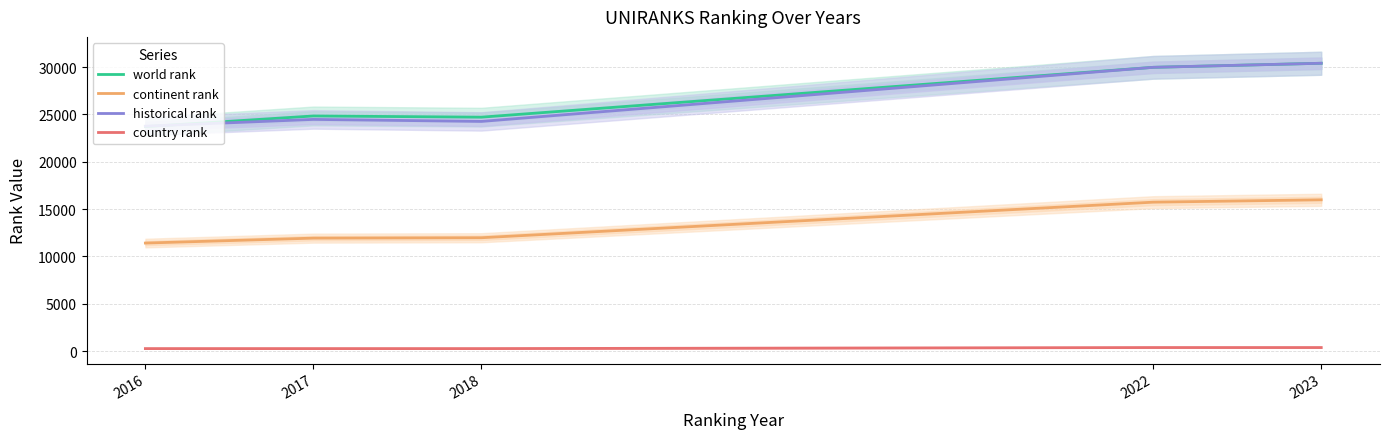

What is the difference between the highest and lowest values at 2017?

24565.0